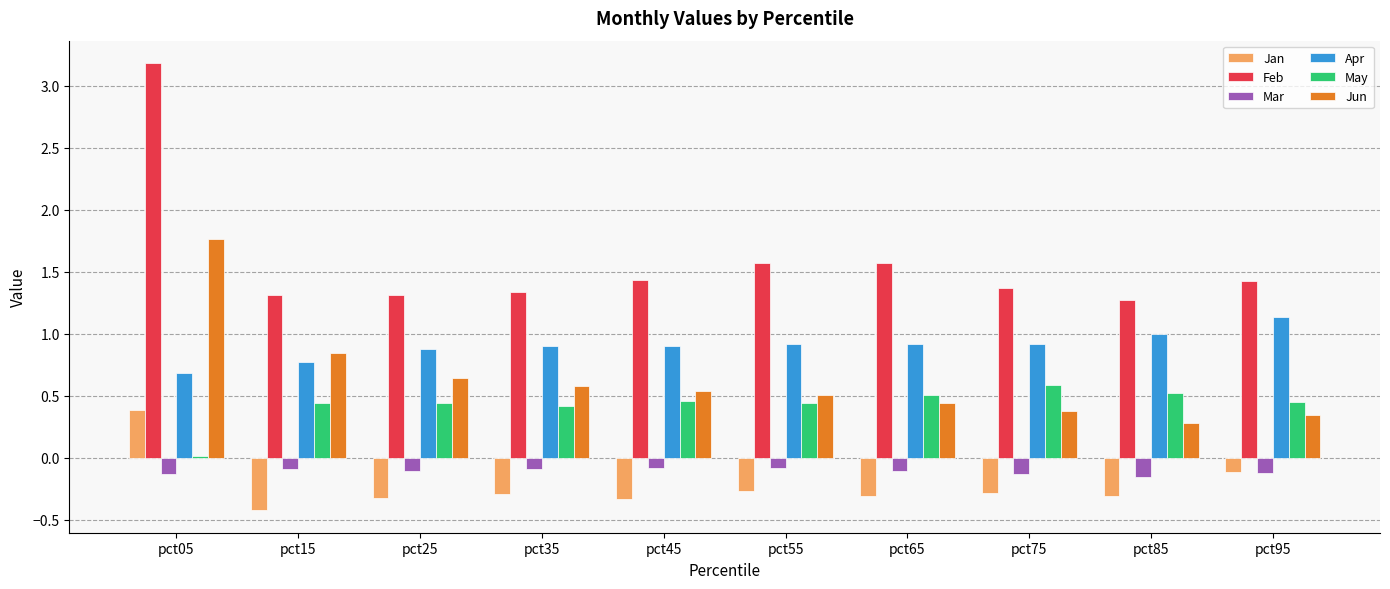

Rank the series at pct75 from lowest to highest value.

Jan, Mar, Jun, May, Apr, Feb